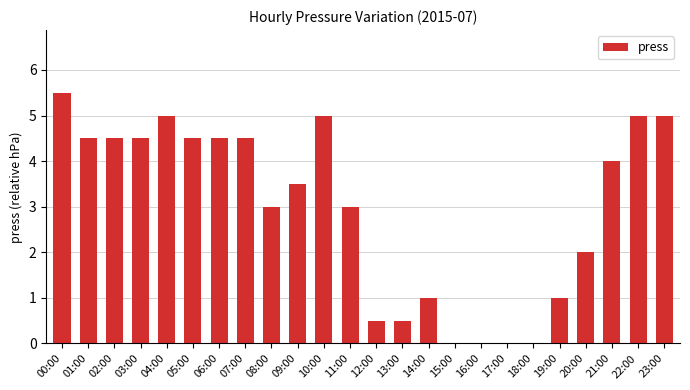

Between 12:00 and 07:00, which is larger?

07:00